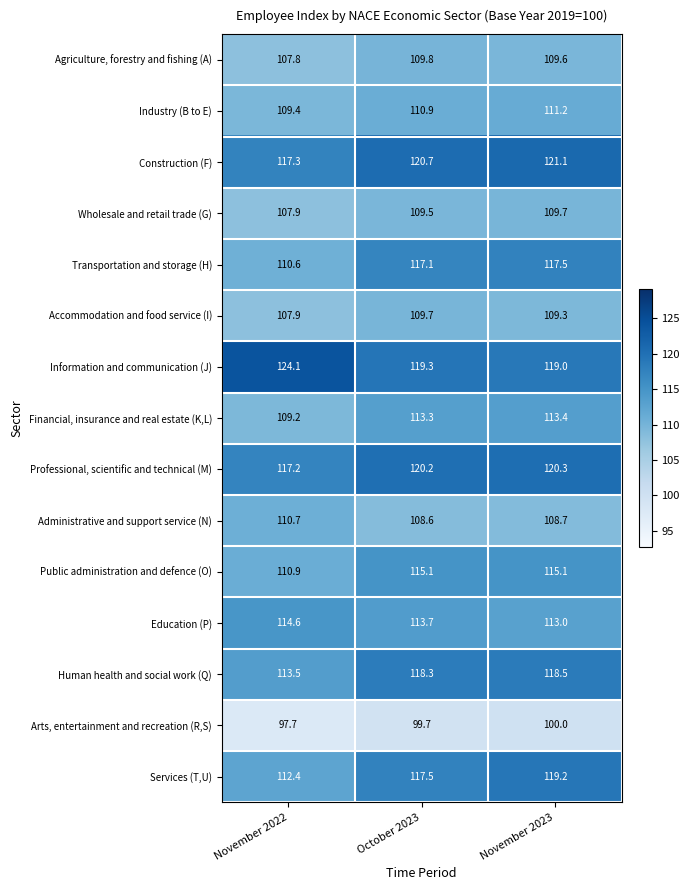

Count the number of categories in the chart.

3